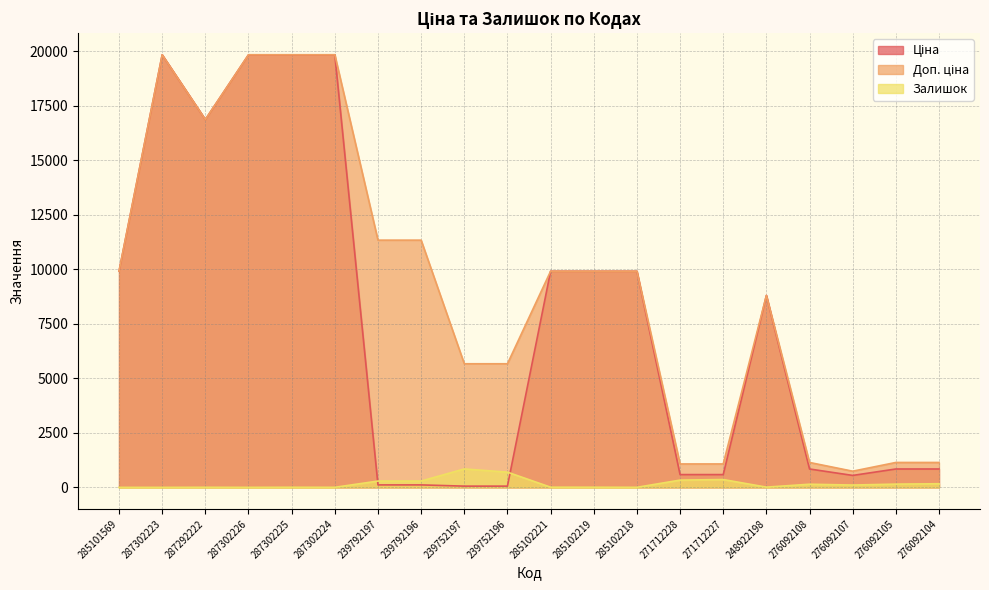

What is the difference between the Залишок values at 276092104 and 287302226?

166.0